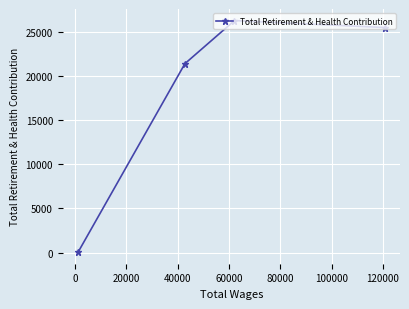

What is the maximum value shown in the chart?

26334